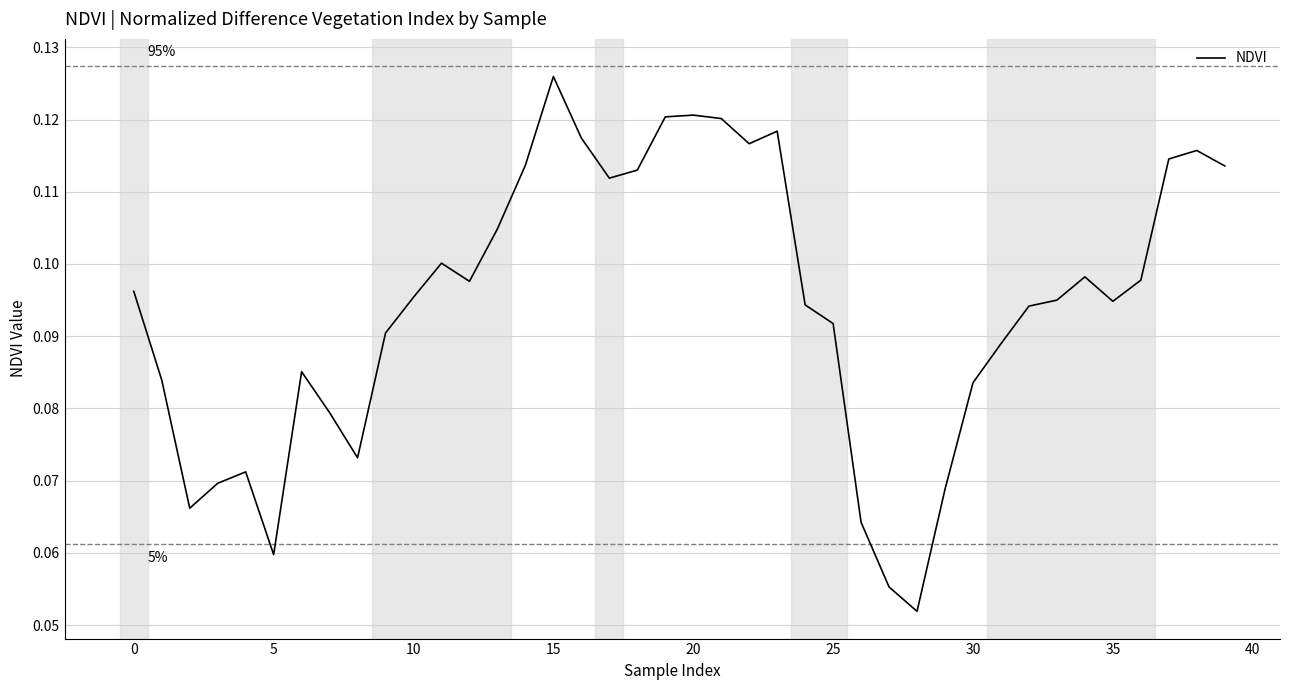

At which label is the value closest to 0?

28